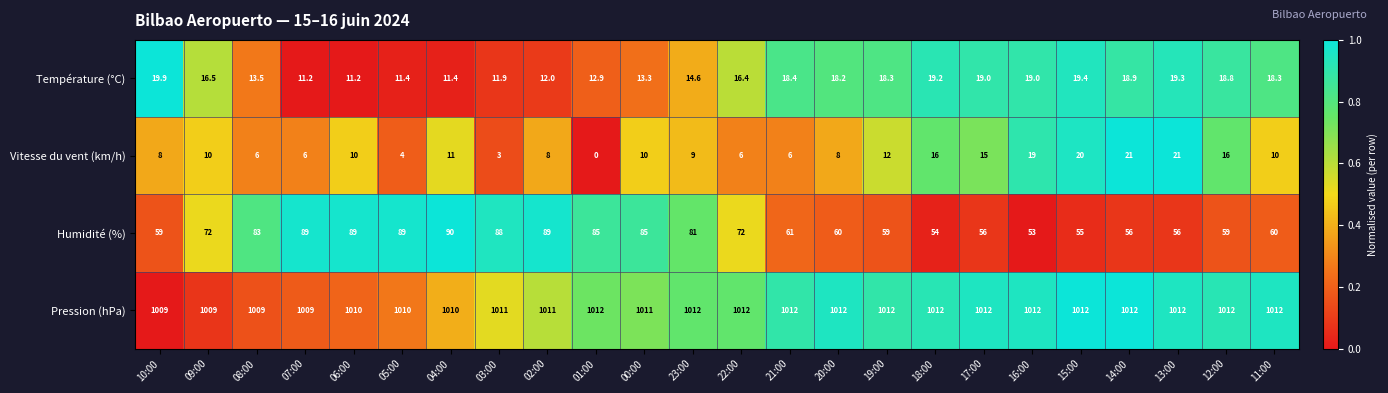

Which series has the widest spread of values?

Humidité (%)